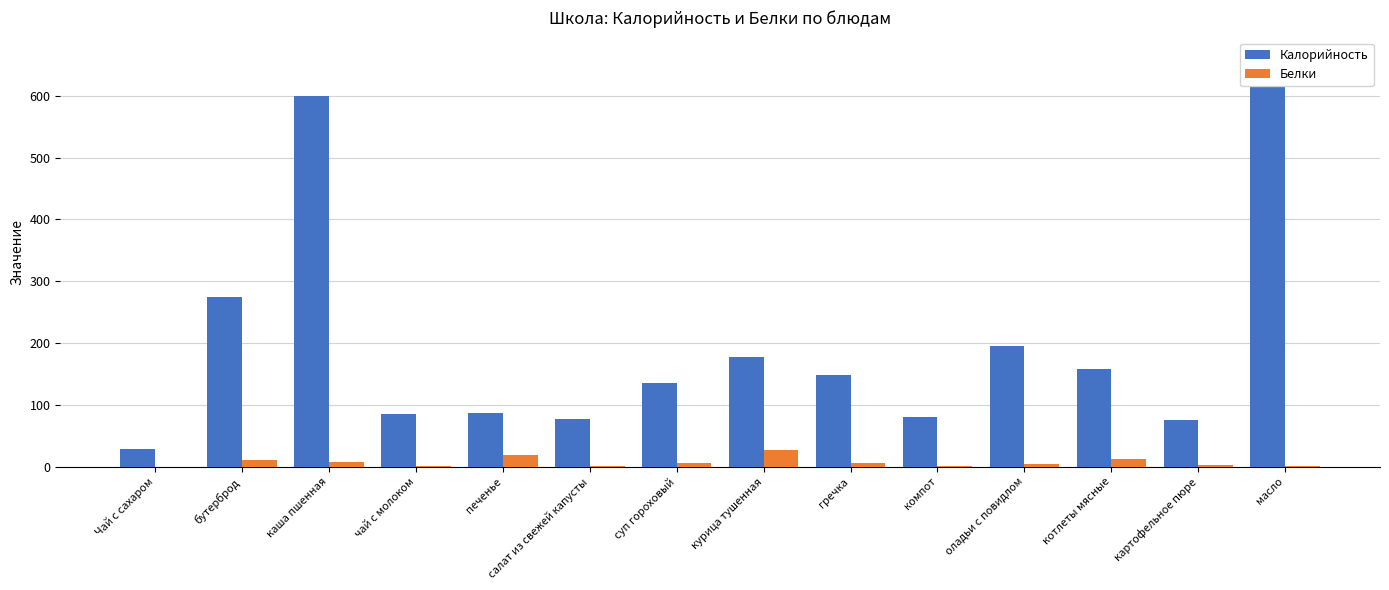

What is the difference between the maximum and minimum values in the Калорийность series?

633.0